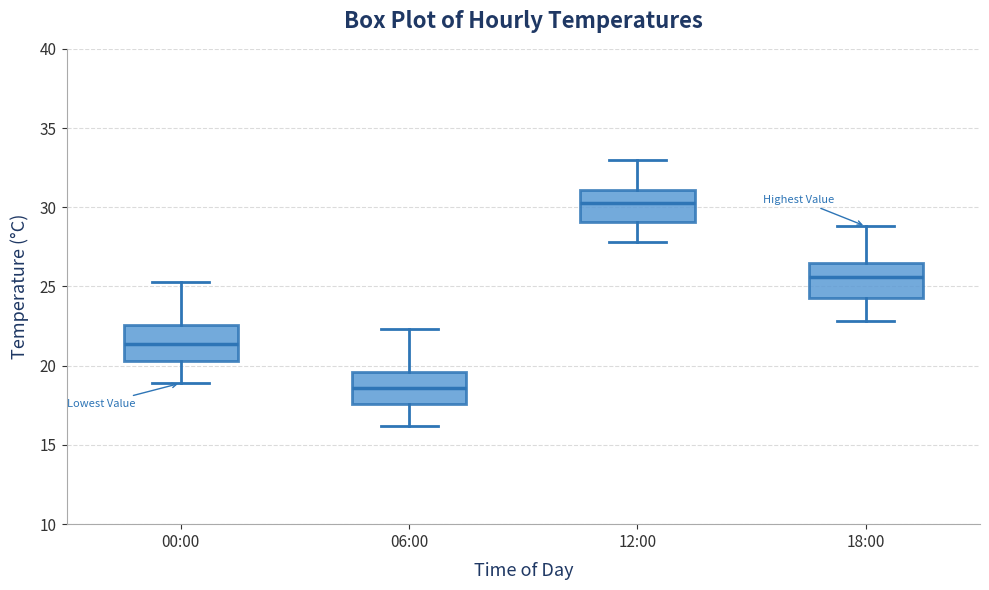

Where does the lower whisker of the box for 00:00 end on the y-axis? The values are not printed on the chart, so give them approximately, as read against the axis.

19.0